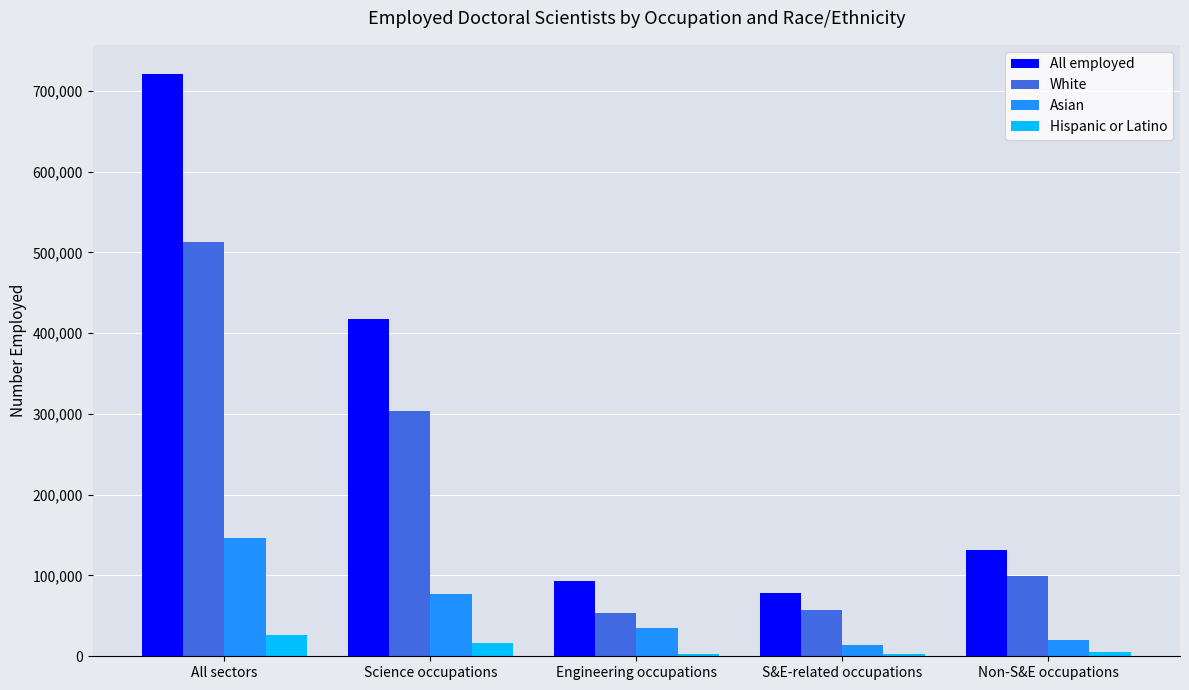

What is the difference between the highest and lowest values at Science occupations?

400900